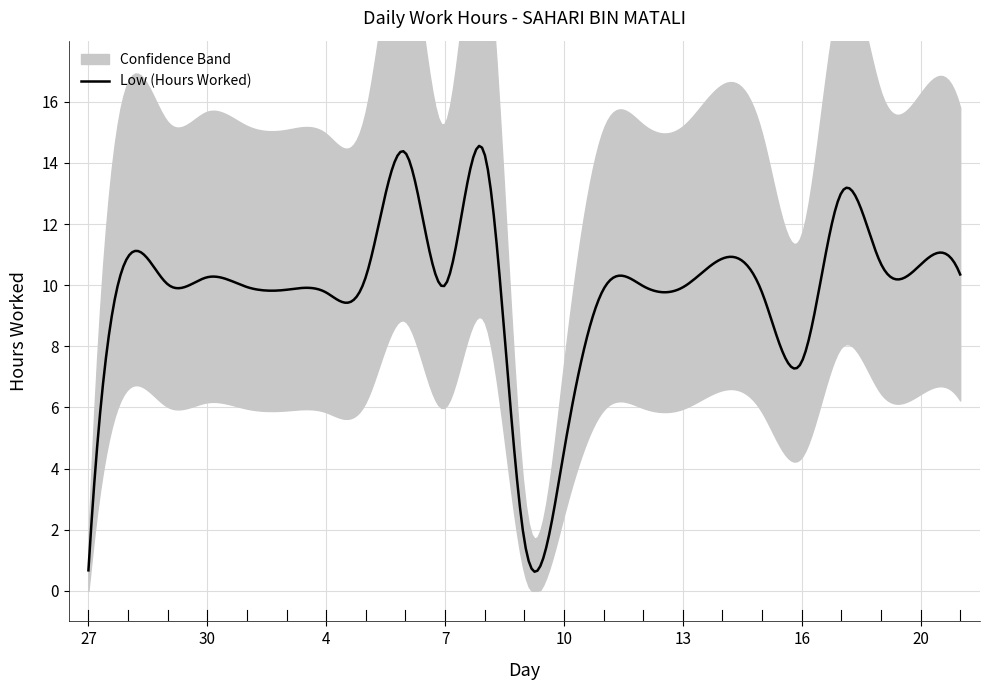

List the labels in order of value, smallest first.

27, 9, 10, 16, 4, 15, 1, 11, 13, 31, 12, 7, 29, 30, 5, 21, 20, 19, 14, 28, 18, 8, 6